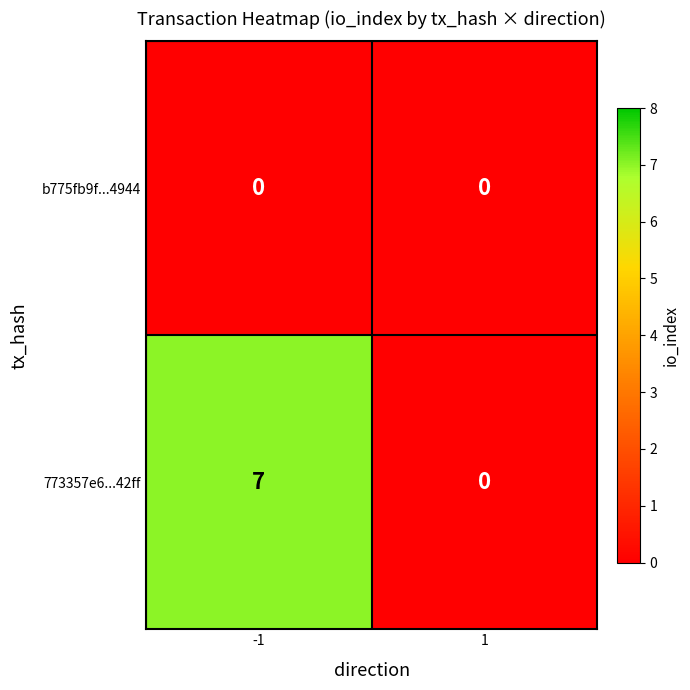

What is the greatest value displayed?

7